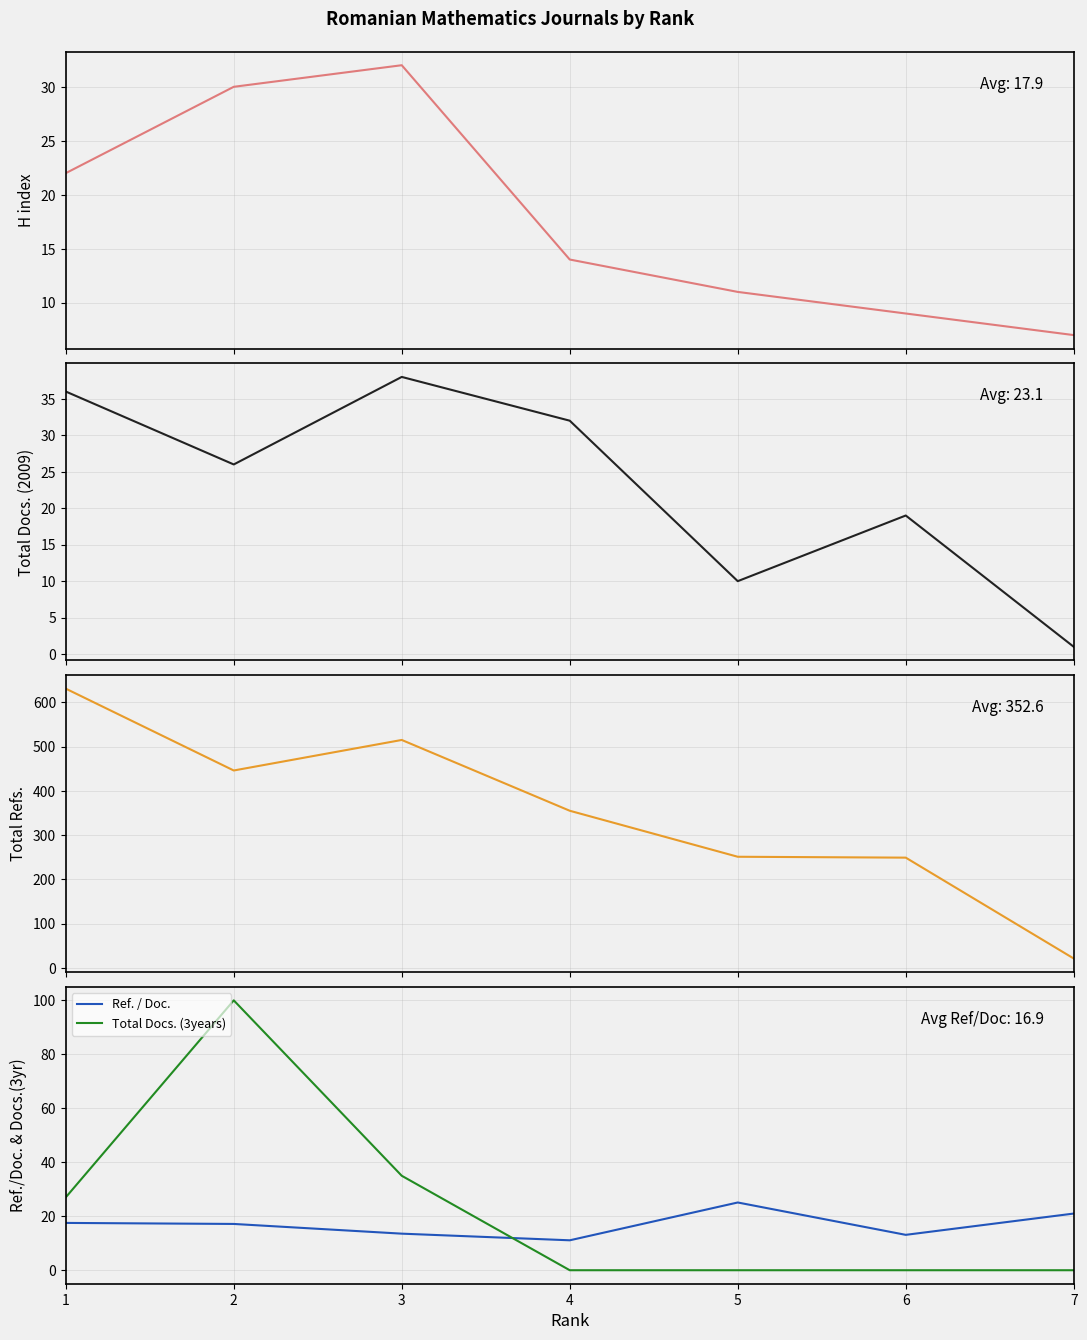

Between 1 and 6, which is larger?

1